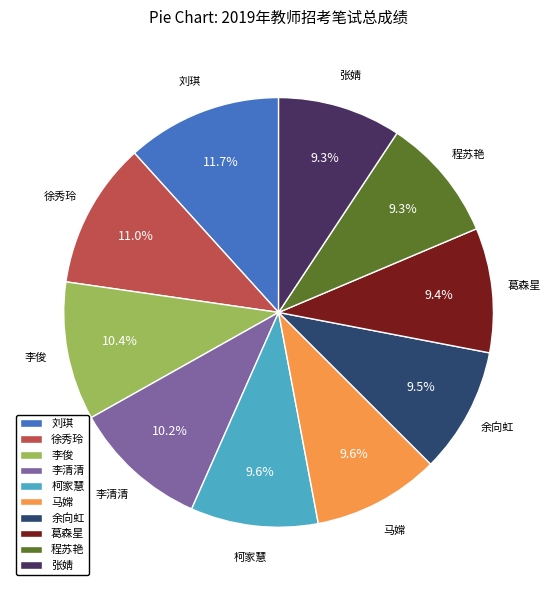

Which slice is the largest?

刘琪